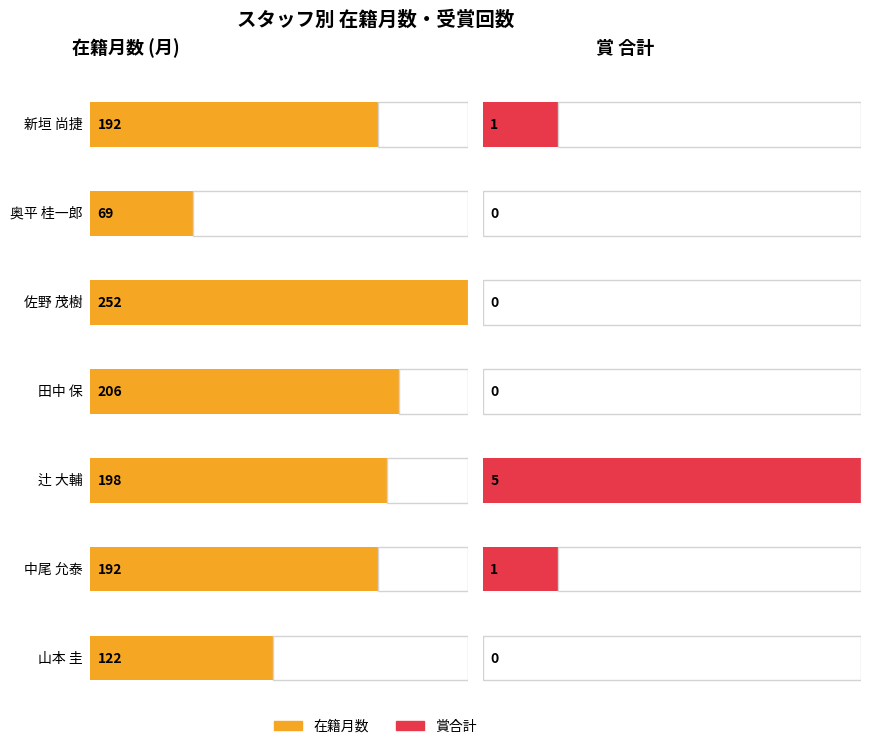

Reading left to right, extract all data points from this chart.

在籍月数: 新垣 尚捷=192	奥平 桂一郎=69	佐野 茂樹=252	田中 保=206	辻 大輔=198	中尾 允泰=192	山本 圭=122
賞合計: 新垣 尚捷=1	奥平 桂一郎=0	佐野 茂樹=0	田中 保=0	辻 大輔=5	中尾 允泰=1	山本 圭=0